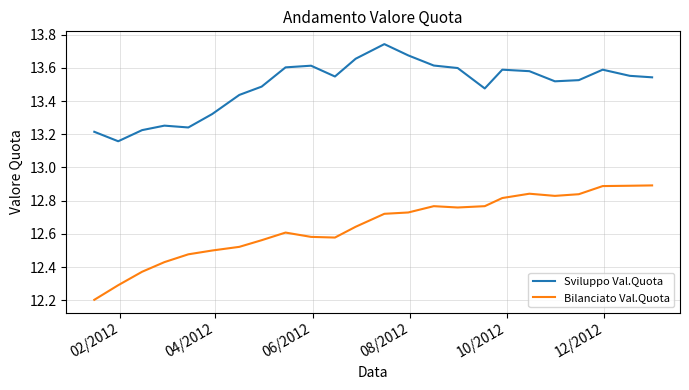

Which series has the largest total across all categories?

Sviluppo Val.Quota